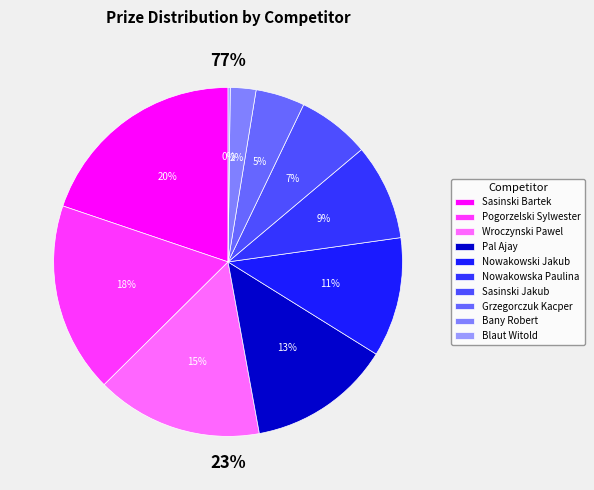

What portion of the pie excludes Nowakowska Paulina?

91.1%